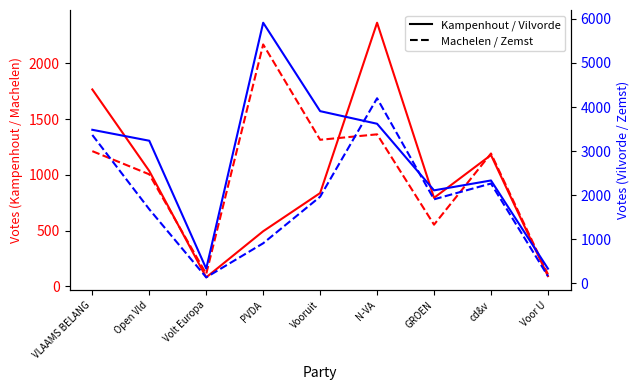

Is it true that Kampenhout equals 1767 at VLAAMS BELANG?

True